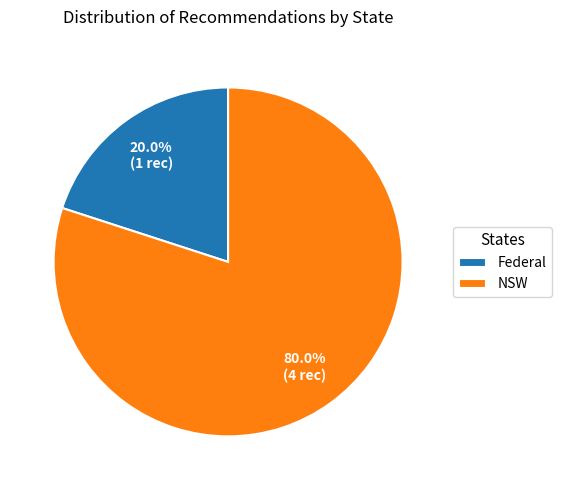

What percentage is the Federal slice, to the nearest percent?

20%